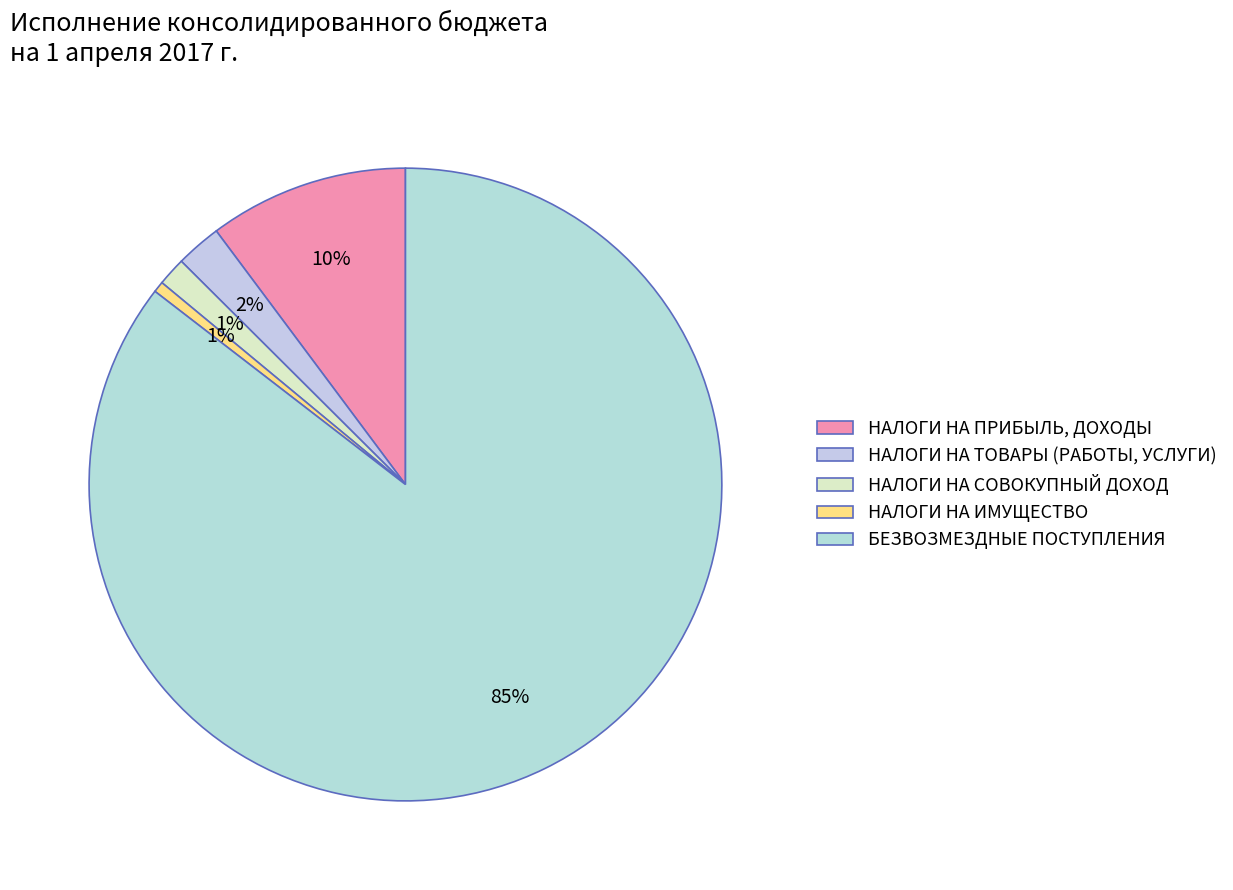

True or false: БЕЗВОЗМЕЗДНЫЕ ПОСТУПЛЕНИЯ accounts for 91% of the total.

False